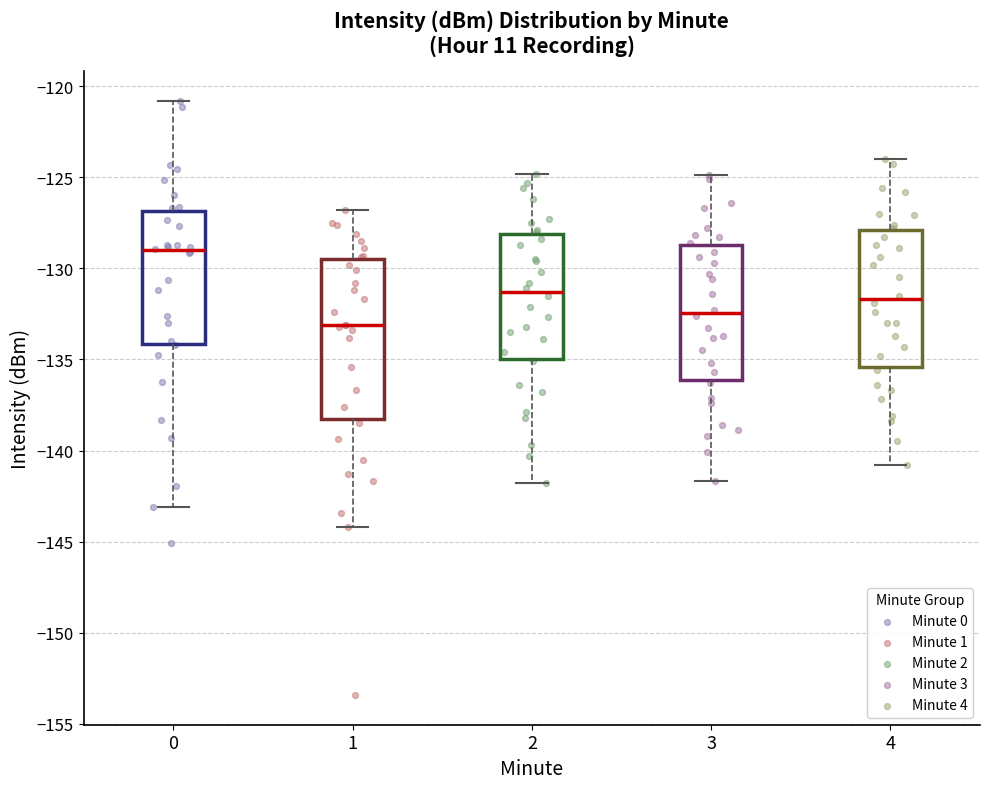

Which box's median line is the highest?

0